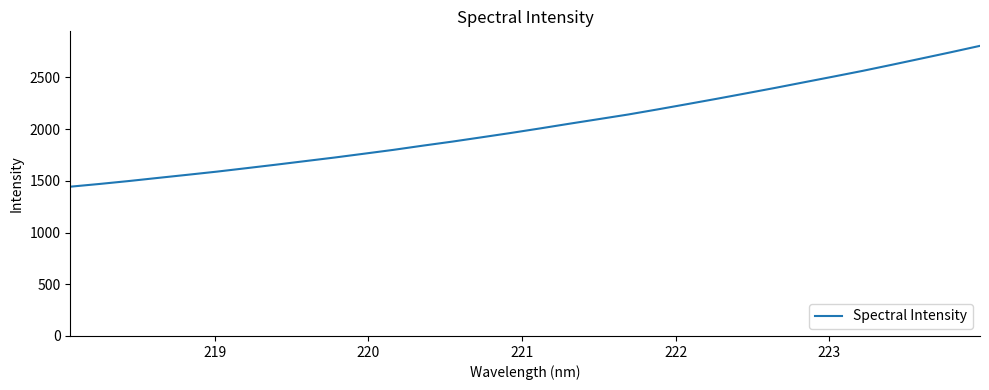

What is the greatest value displayed?

2805.5